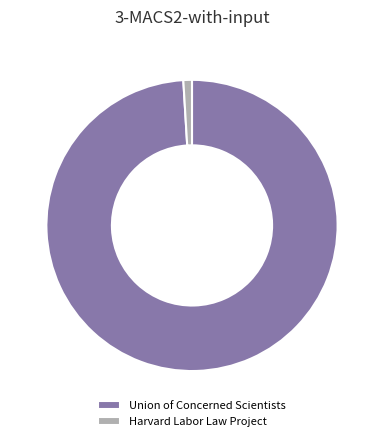

Does Harvard Labor Law Project represent more than half of the total?

No